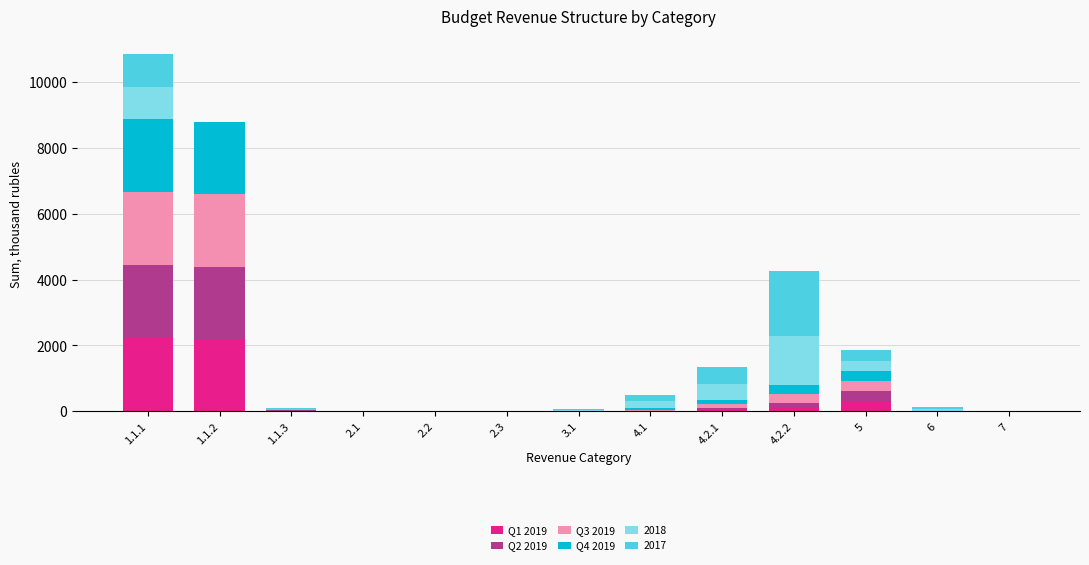

At which category is the sum across all series the highest?

1.1.1